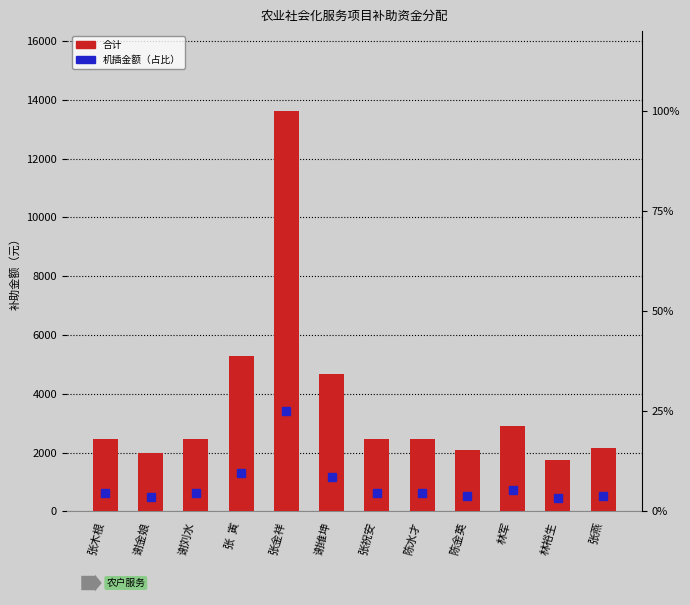

The value at 林裕生 is 438.9. True or false?

False